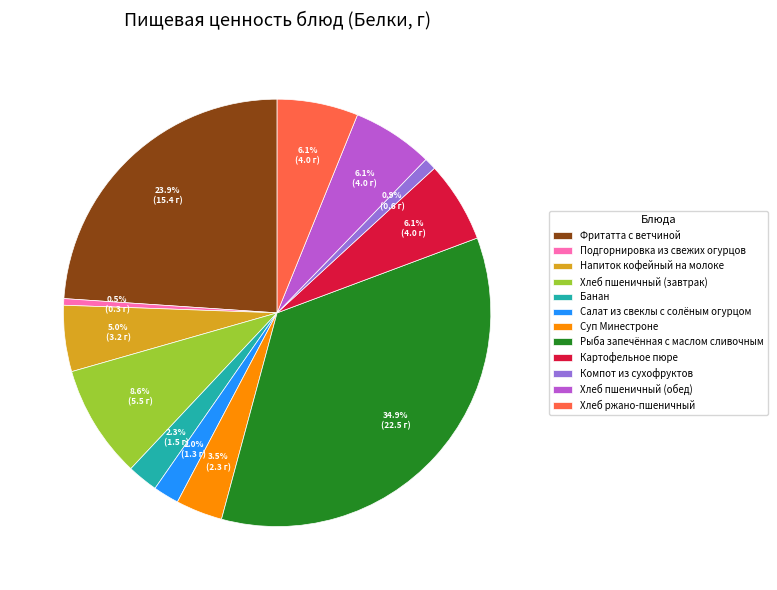

What percentage is the Хлеб ржано-пшеничный slice, to the nearest percent?

6%